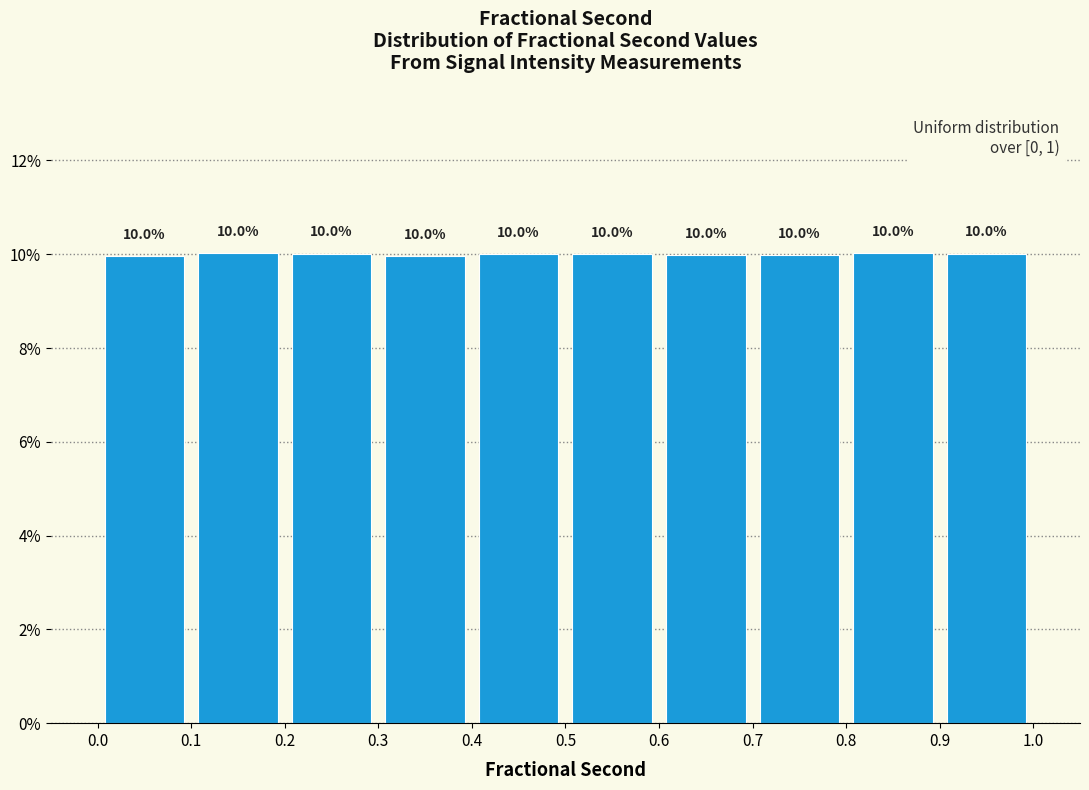

Reading left to right, list every bar in this chart as the range it spans on the x-axis followed by its height.

0.0 to 0.1: 10.0
0.1 to 0.2: 10.0
0.2 to 0.3: 10.0
0.3 to 0.4: 10.0
0.4 to 0.5: 10.0
0.5 to 0.6: 10.0
0.6 to 0.7: 10.0
0.7 to 0.8: 10.0
0.8 to 0.9: 10.0
0.9 to 1.0: 10.0